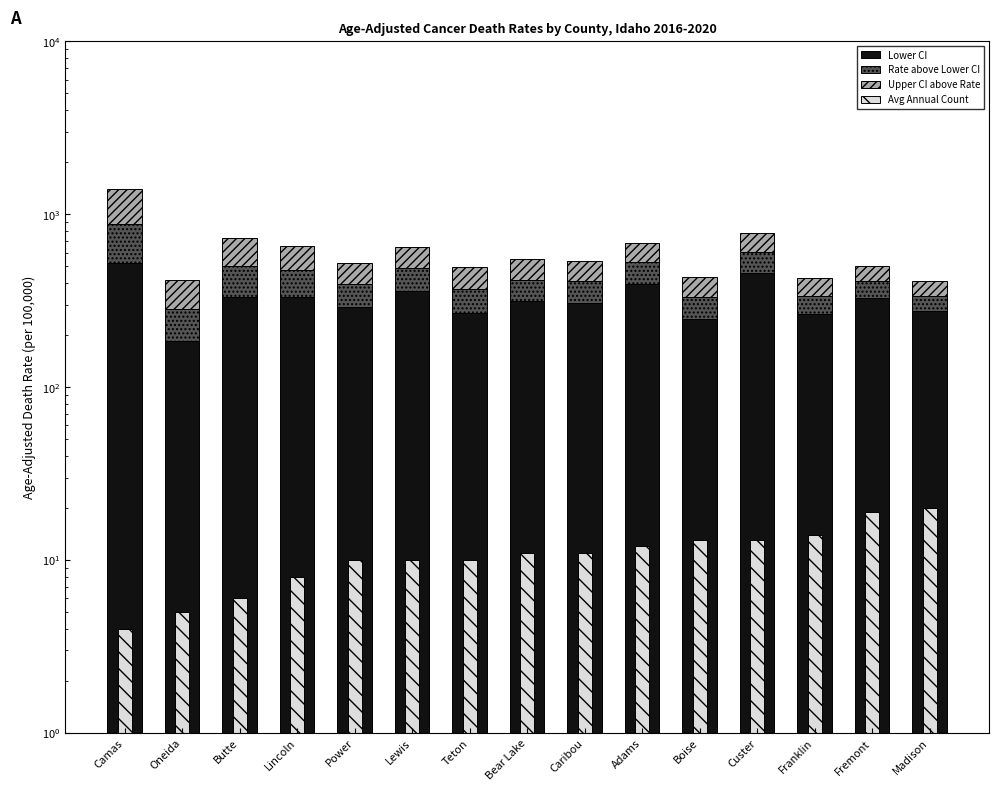

Between Power and Bear Lake, which series saw the biggest shift?

Lower CI